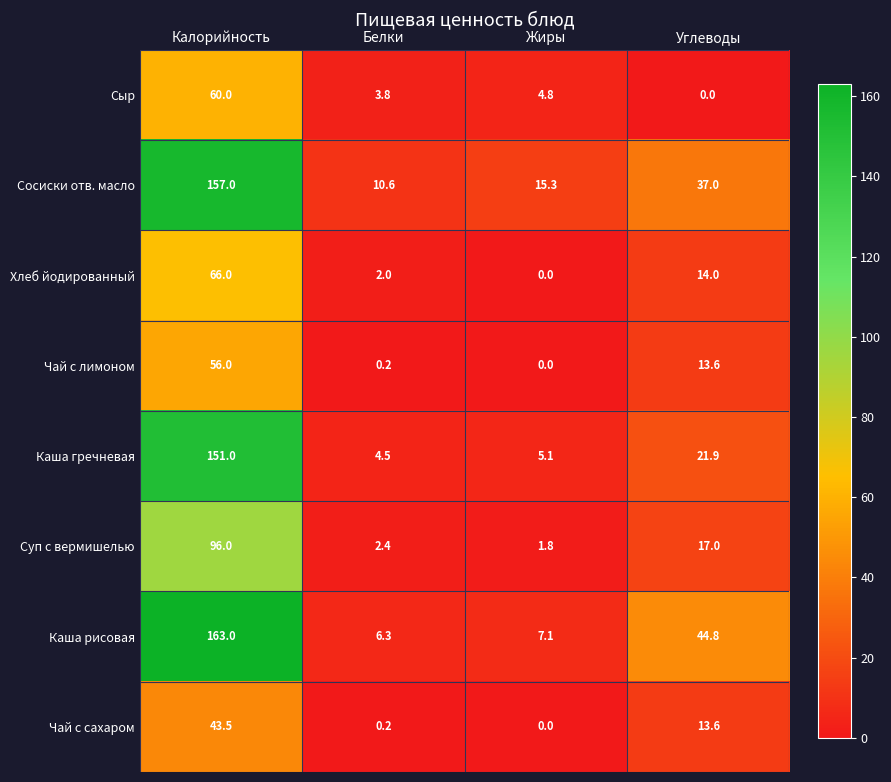

Which series changed the most between Белки and Углеводы?

Каша рисовая